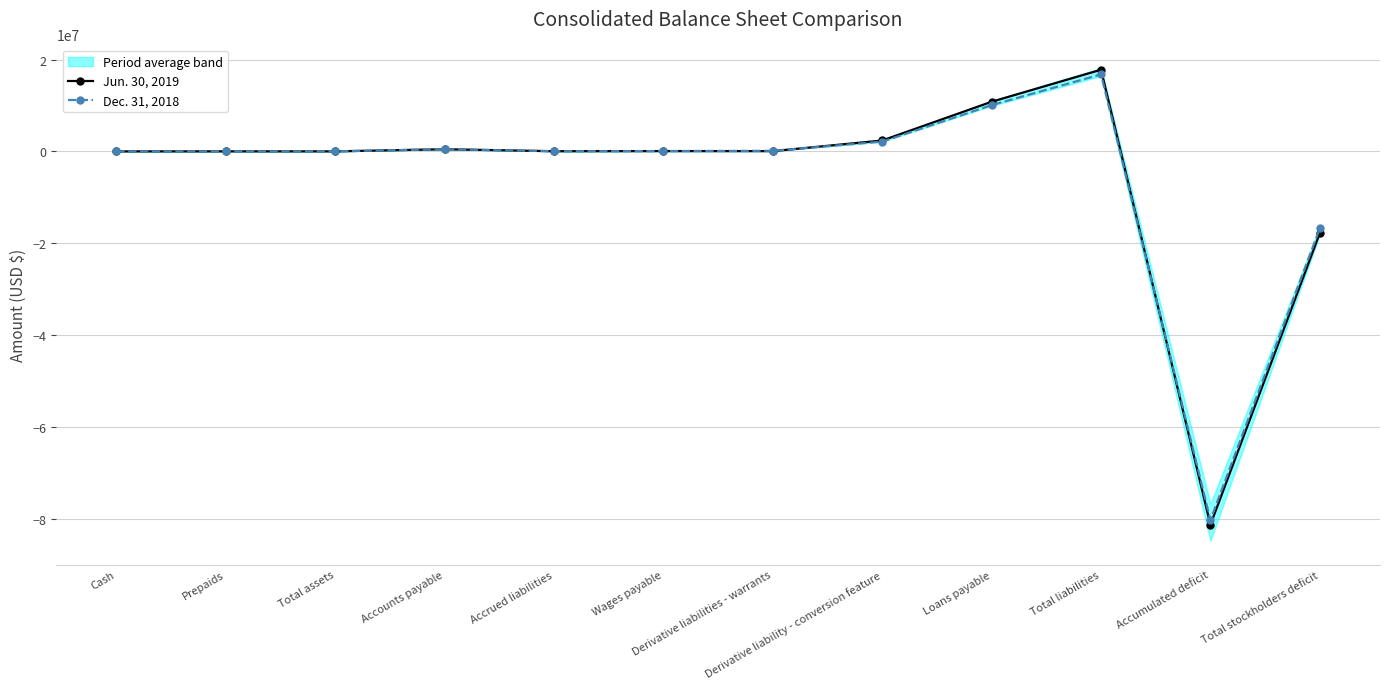

How many data points in Dec. 31, 2018 are above 70750?

5